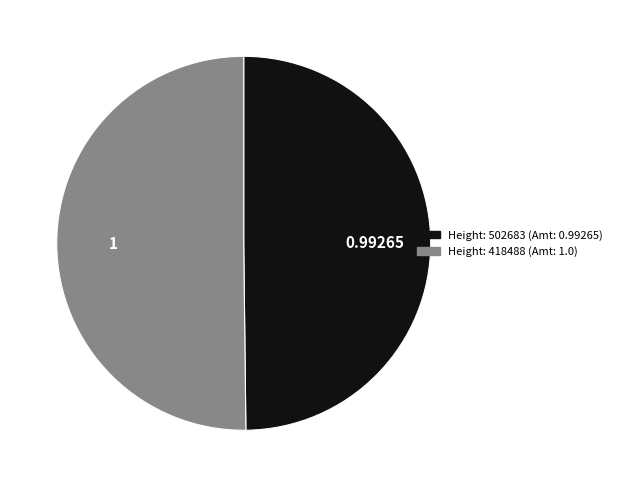

How many segments does this pie chart have?

2